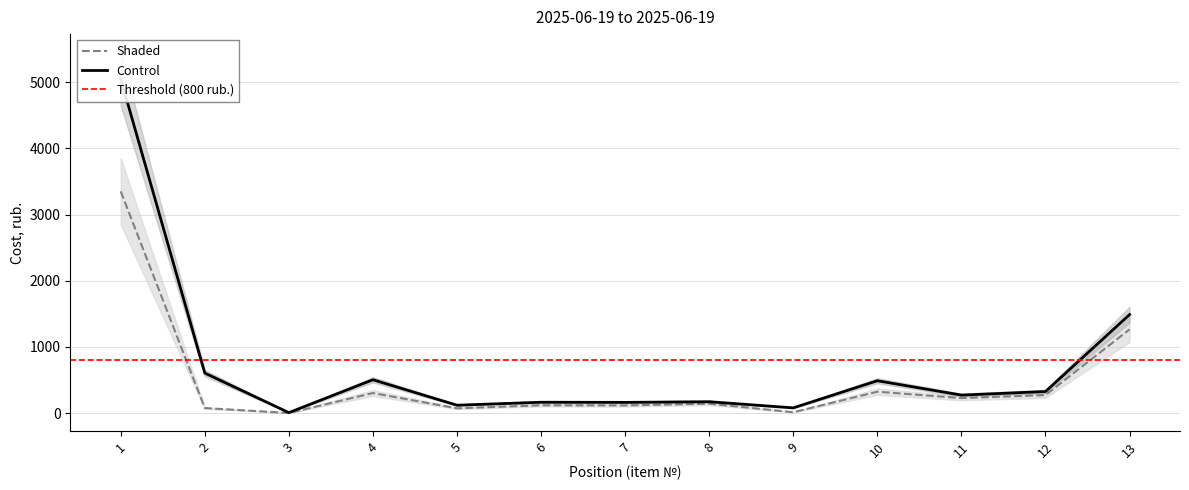

Reading left to right, transcribe all the data shown in this chart.

Control: 5051	604	6	503	118	163	161	171	78	488	271	325	1488
Shaded: 3351	75	0	302	71	117	115	141	12	322	226	271	1264